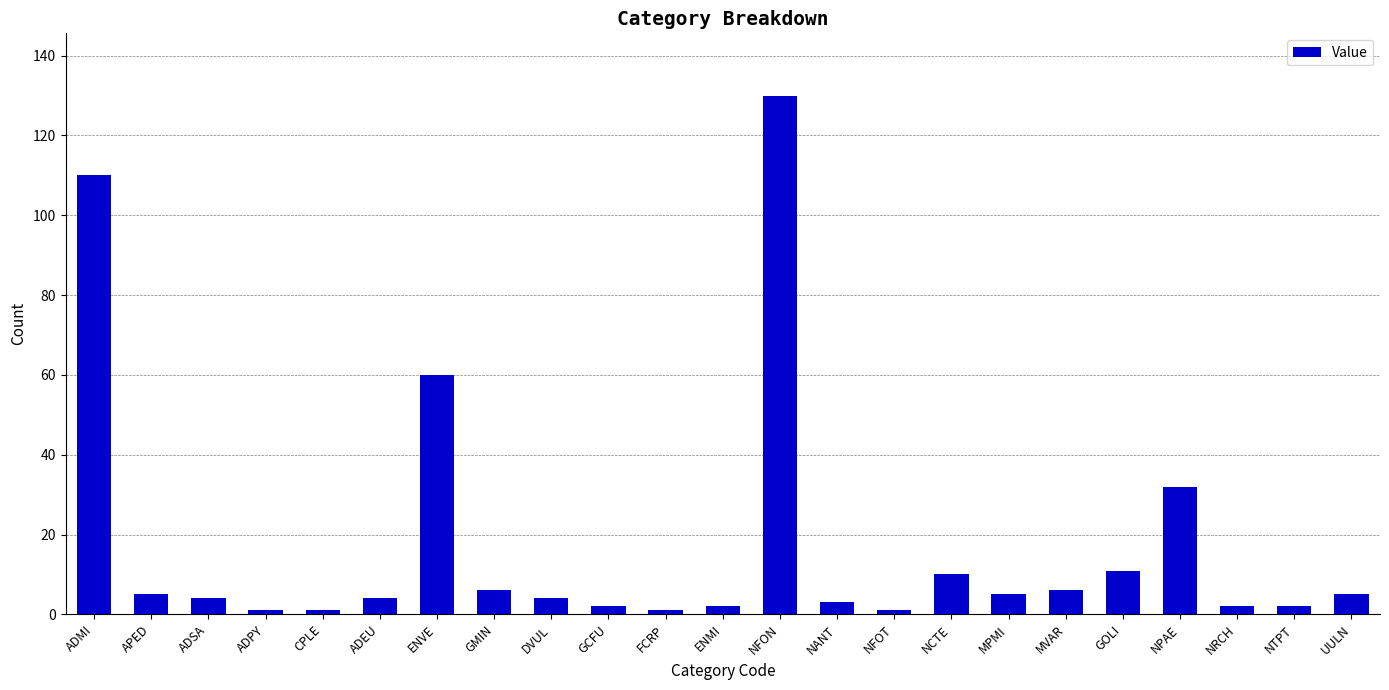

True or false: the data shows 5 at NCTE.

False